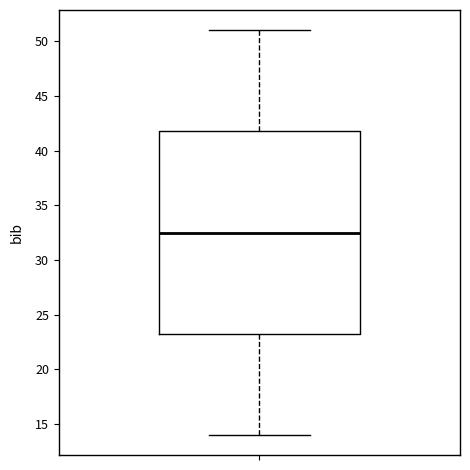

Read this box plot against the y-axis: the position of the median line, the range covered by the box, and the ends of both whiskers. The values are not printed on the chart, so give them approximately, as read against the axis.

median 32.5, box 23.5 to 42.0, whiskers 14.0 to 51.0